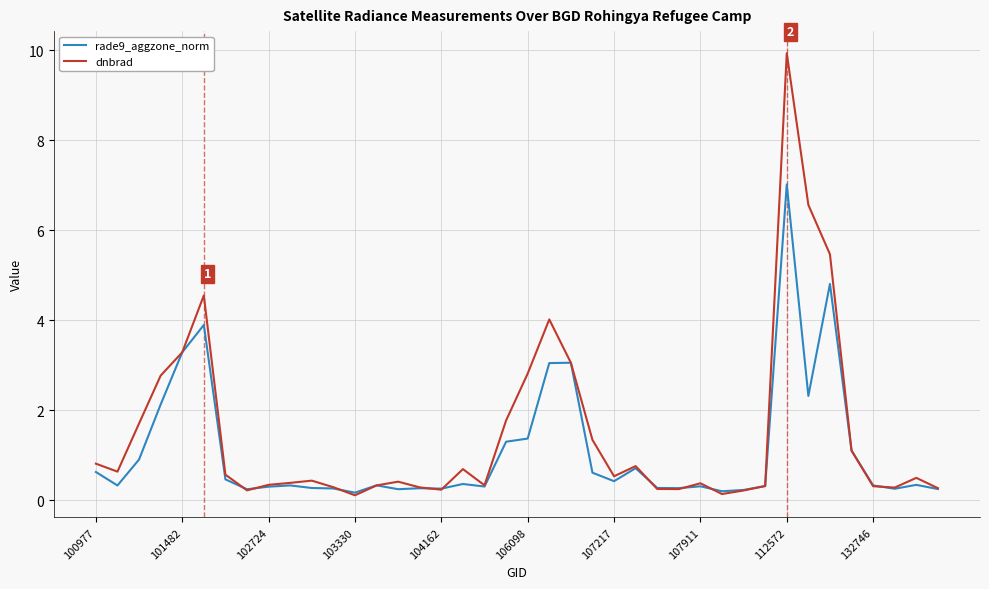

At how many categories does at least one series exceed 6?

2